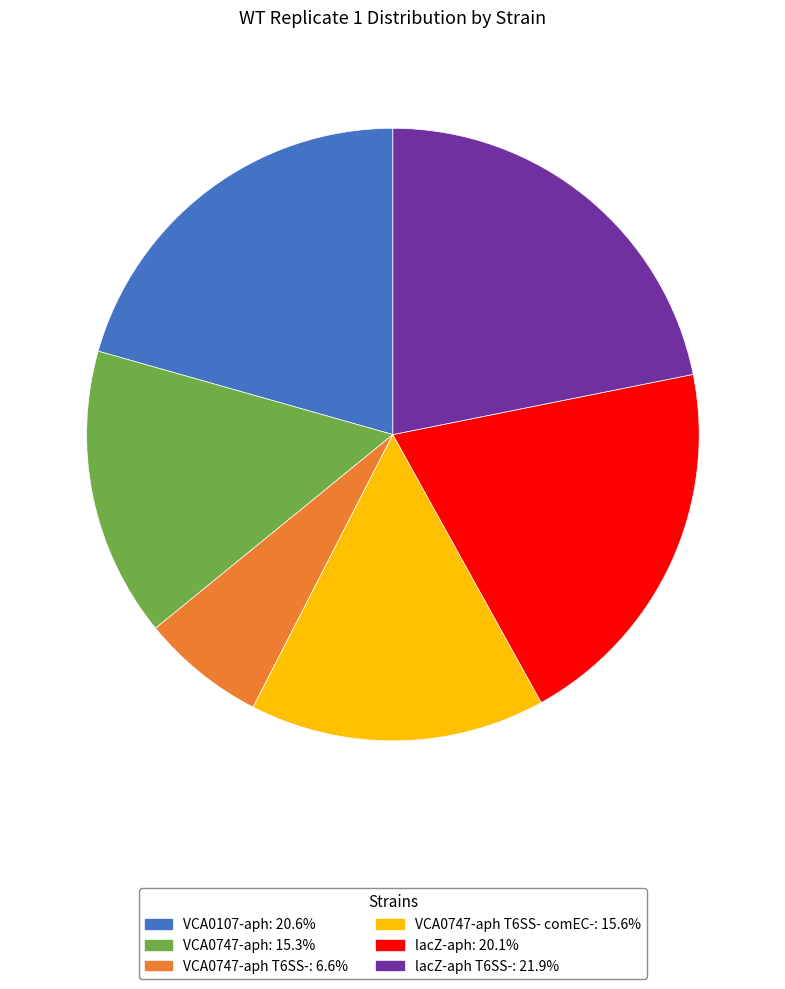

Is there any slice that represents more than half of the pie?

No